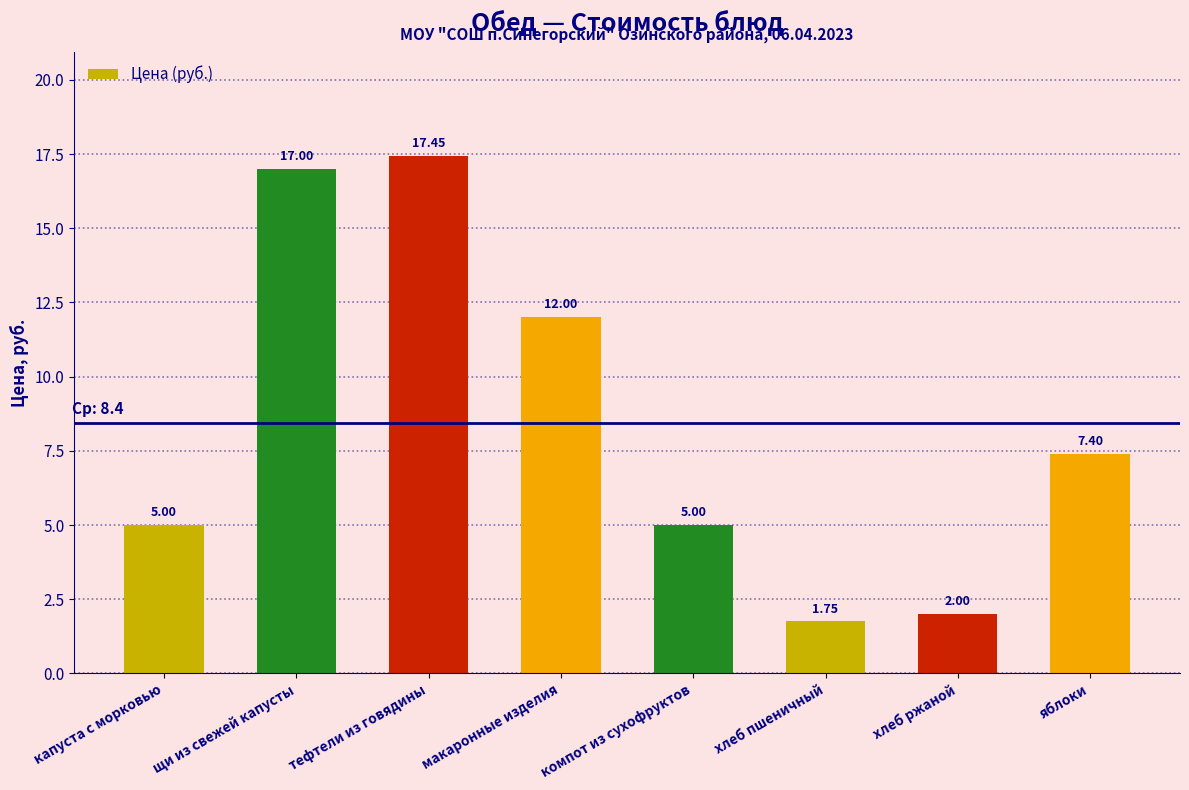

At which category does the chart reach its minimum across all series?

хлеб пшеничный